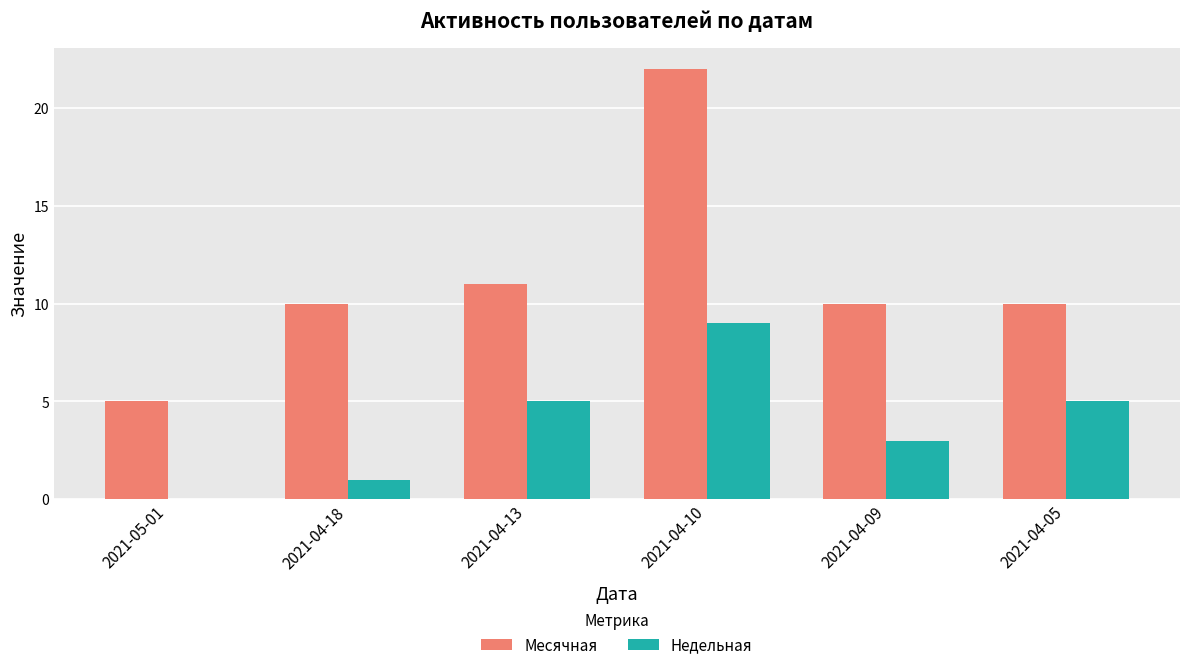

What is the maximum value shown in the chart?

22